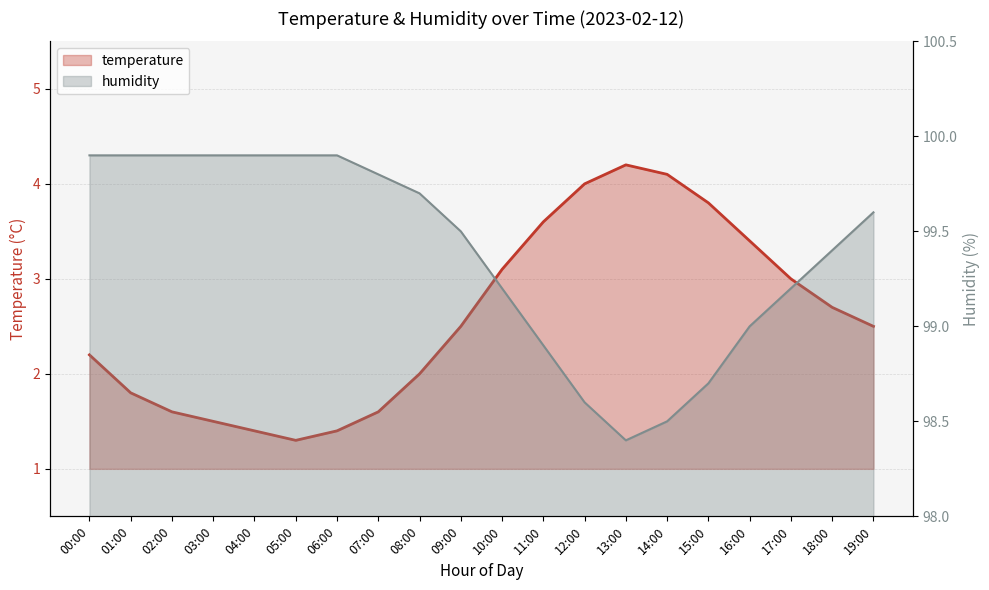

The temperature series shows 1.3 at 05:00. True or false?

True